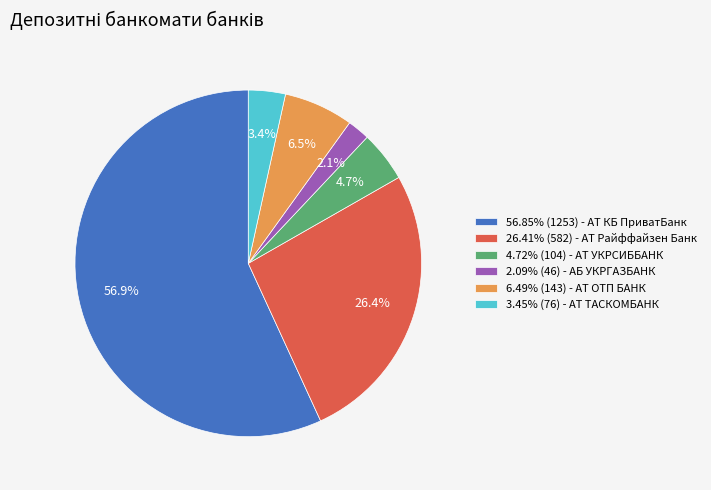

To the nearest percent, what is the average slice percentage?

17%